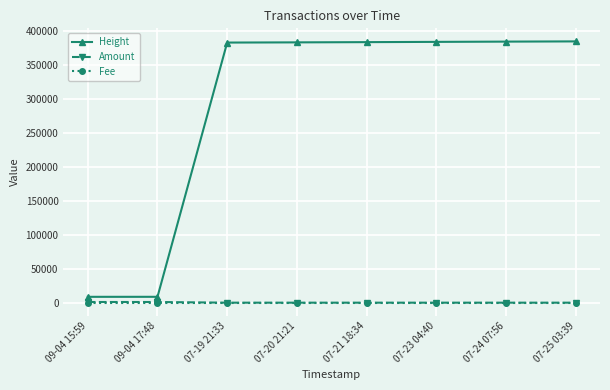

What is the greatest value displayed?

385341